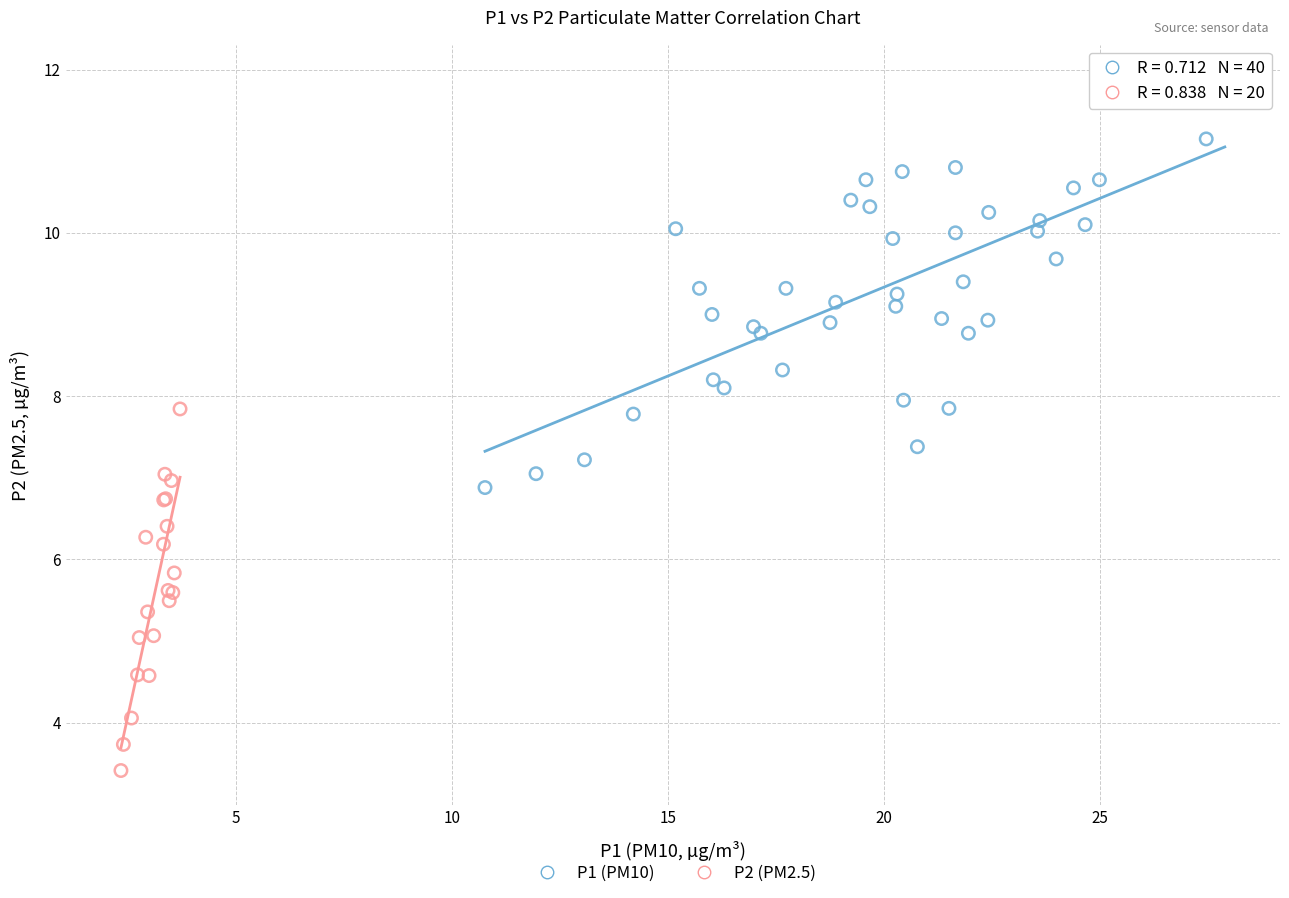

Which series has the widest spread of Y values?

P1 (PM10)